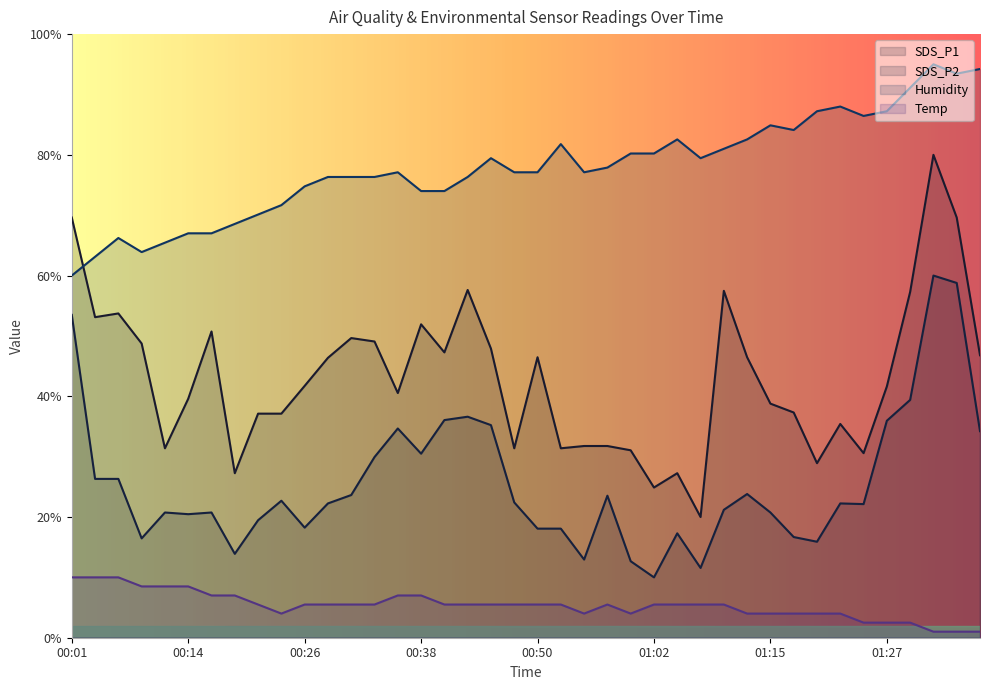

True or false: Temp has a value of 5.5 at 00:48.

True